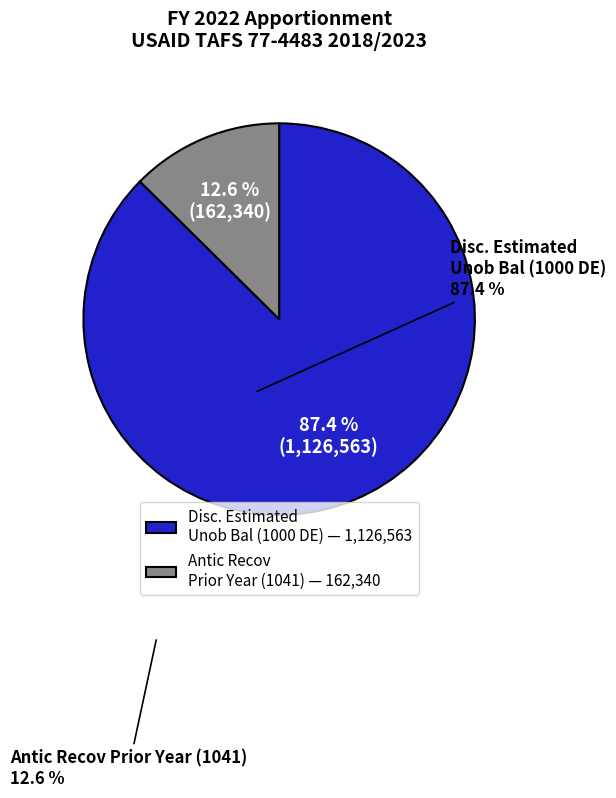

Which category has the biggest portion of the pie?

Disc. Estimated Unob Bal (1000 DE) — 1,126,563